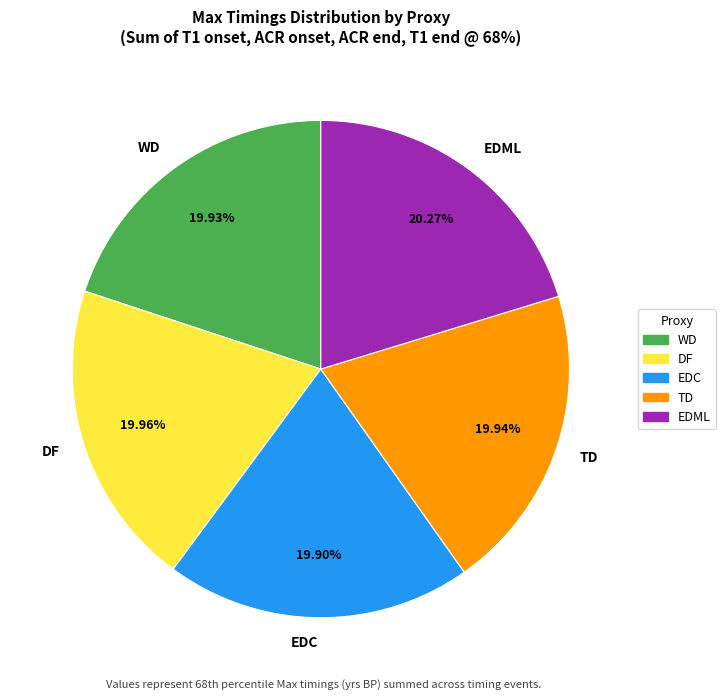

Count the number of slices in the pie.

5